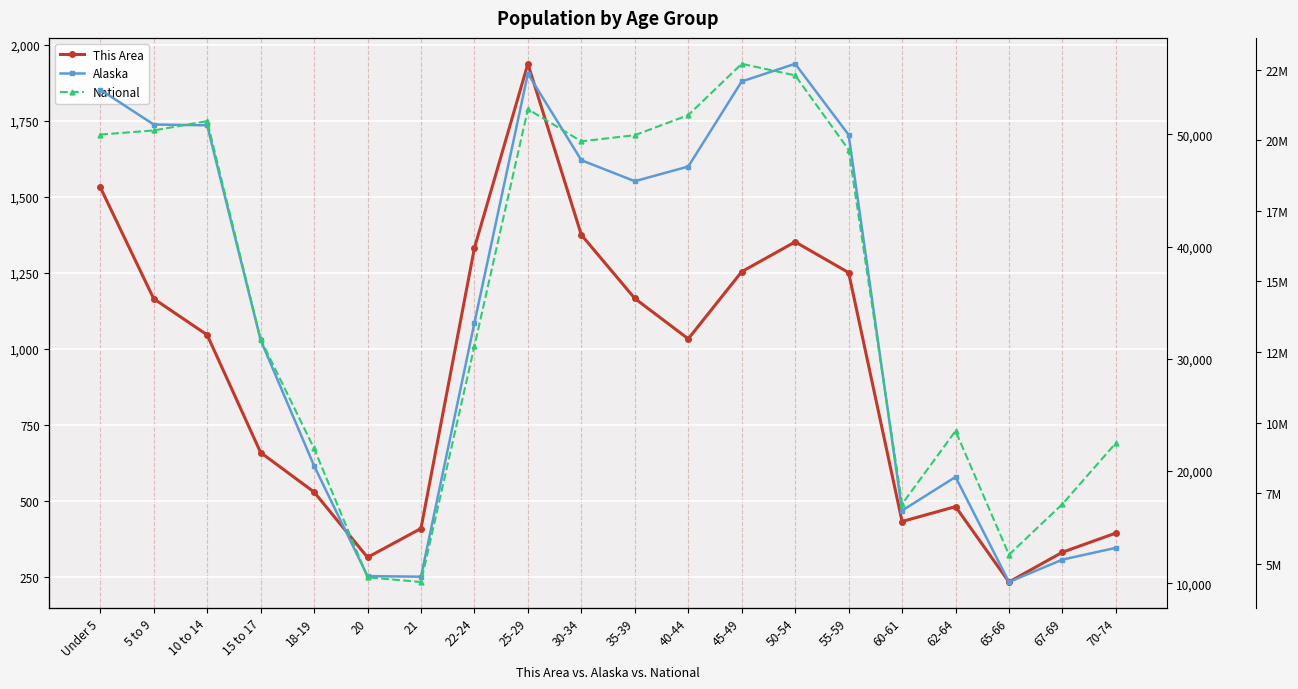

What is the total value across all series at 22-24?

12747122